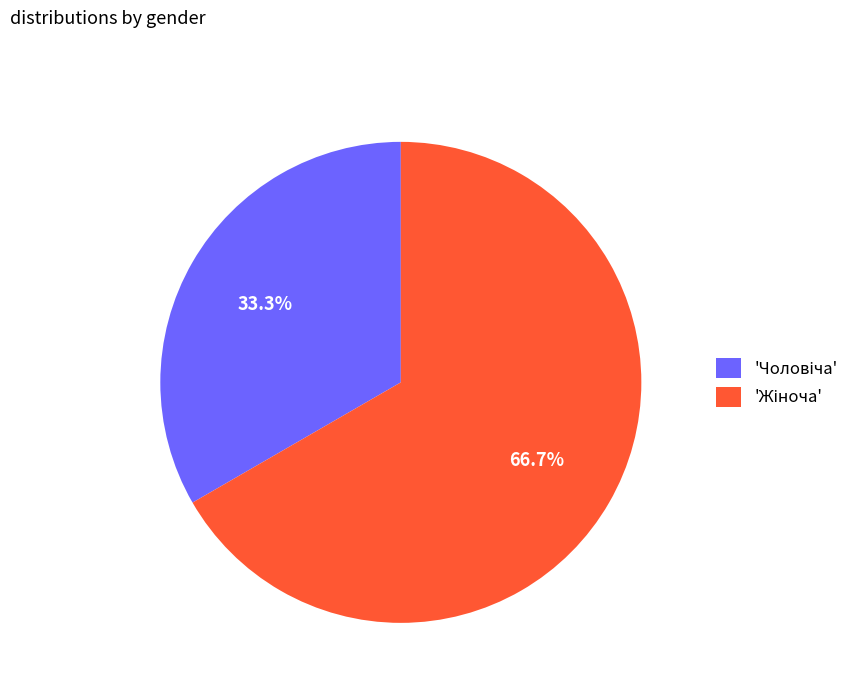

How many slices are in this pie chart?

2